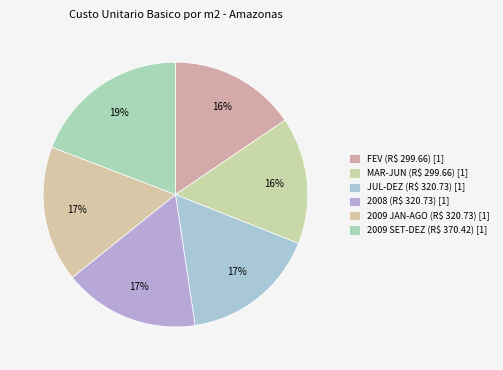

Which category has the biggest portion of the pie?

2009 SET-DEZ